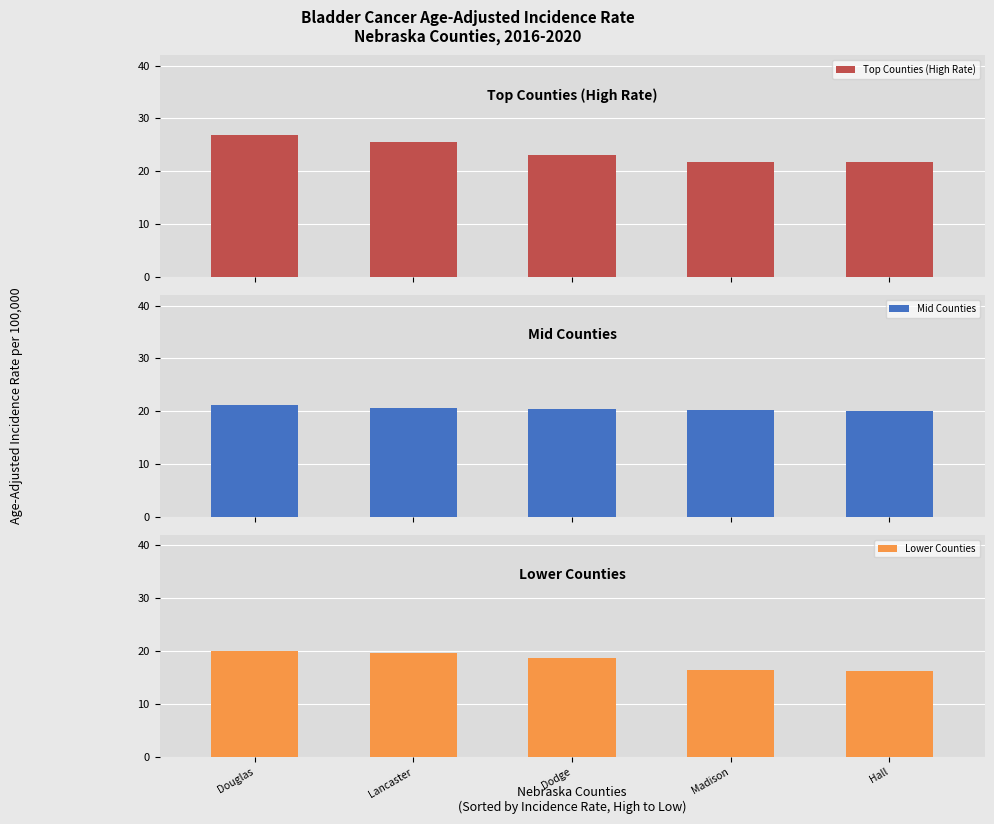

What is the label of the 5th bar from the right?

Douglas